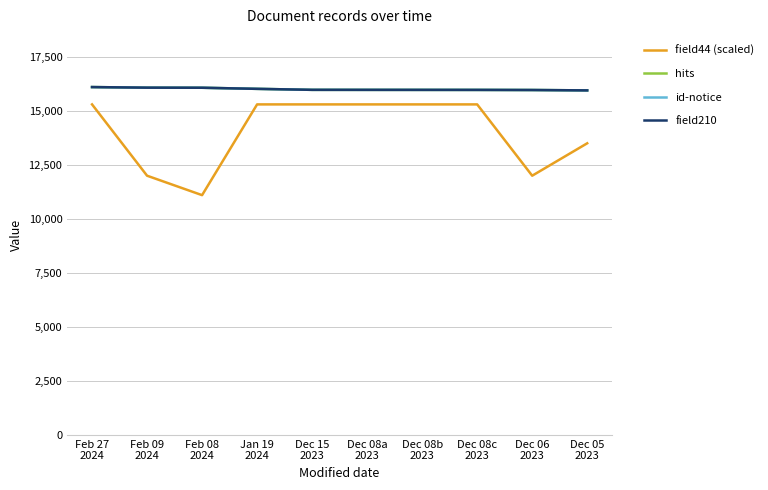

What is the difference between the maximum and minimum values in the field44 (scaled) series?

4200